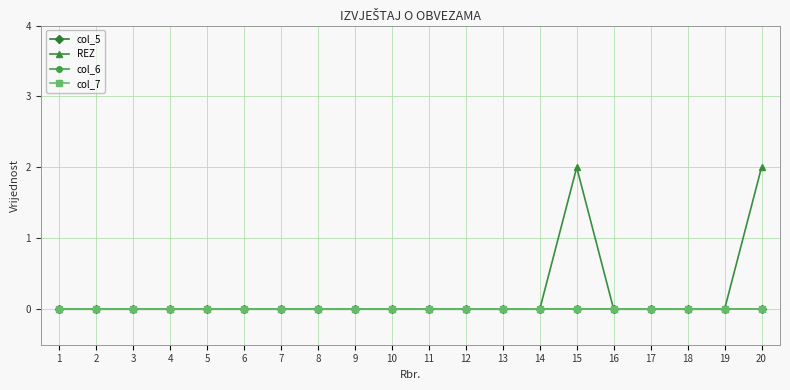

Is this an area chart (filled region under the line)?

No